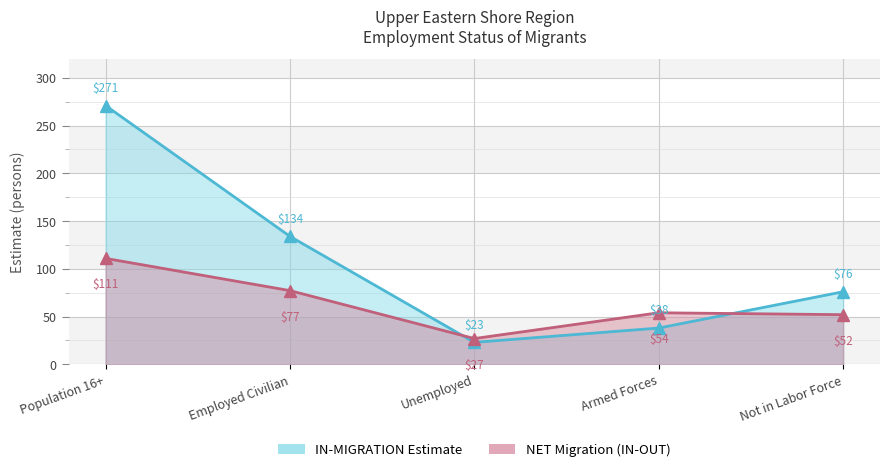

Rank the categories by value from highest to lowest.

Population 16+, Employed Civilian, Not in Labor Force, Armed Forces, Unemployed